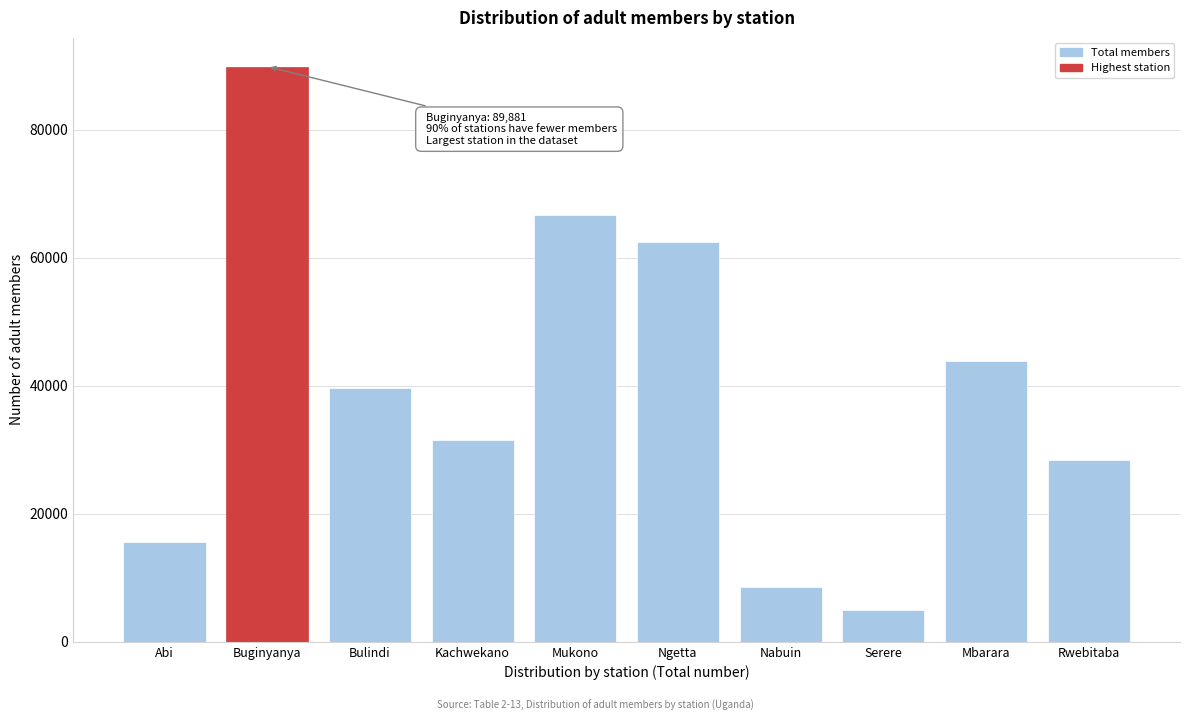

Reading left to right, list all the values displayed in this chart.

15523	89881	39609	31550	66712	62500	8519	4952	43815	28449